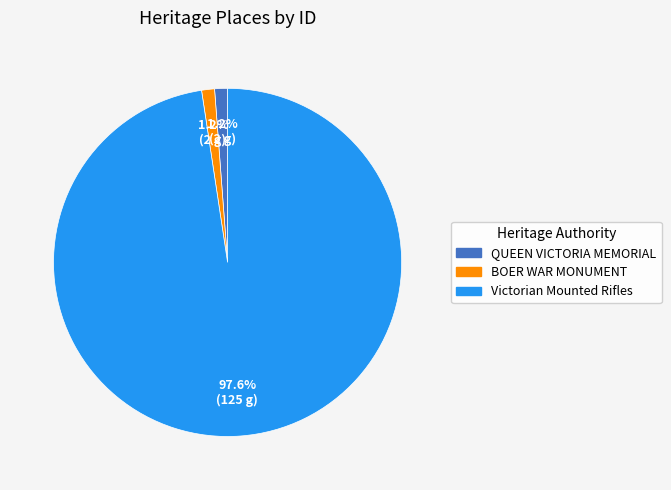

Approximately how many times larger is the value at BOER WAR MONUMENT compared to QUEEN VICTORIA MEMORIAL?

1.0